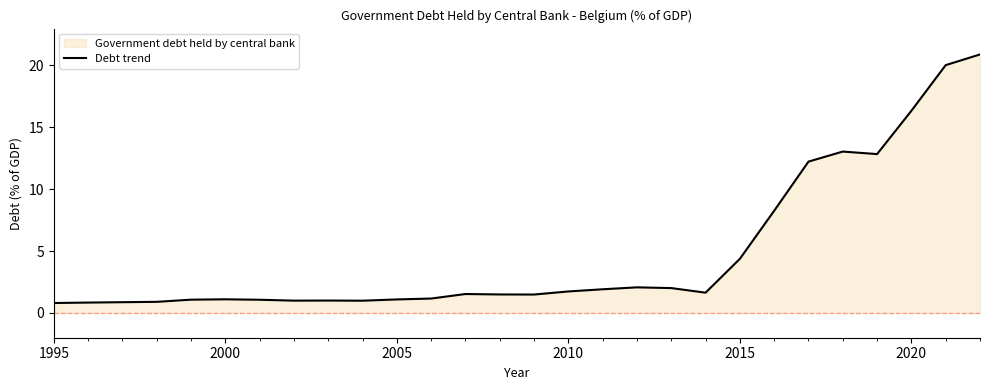

How many points are lower than both their immediate neighbors (excluding endpoints)?

5